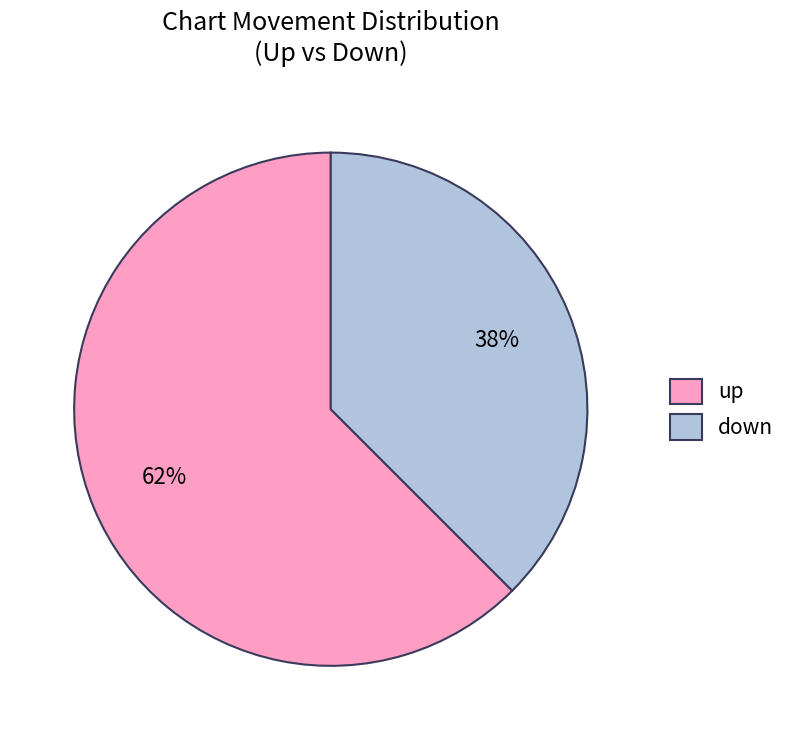

Count the number of slices in the pie.

2